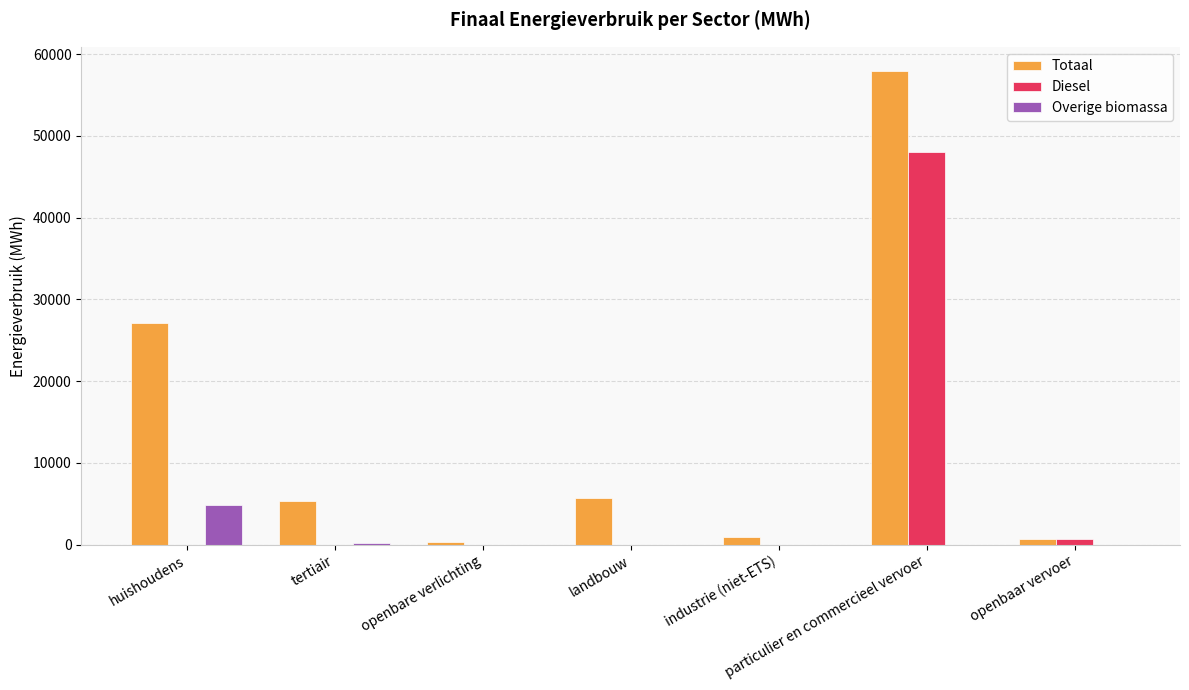

How many groups of bars are there?

7